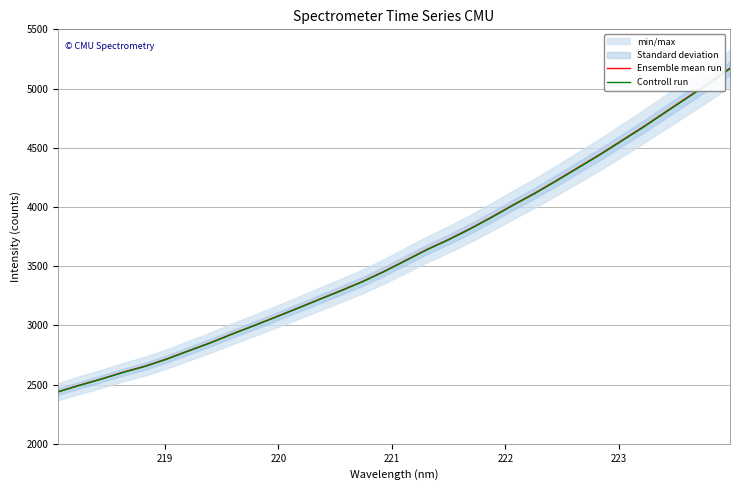

Reading left to right, extract all data points from this chart.

Ensemble mean run: 2440.6	2496.5	2548.8	2605.3	2655.8	2716.7	2785.5	2853.2	2927.0	2997.4	3069.7	3143.1	3217.9	3291.8	3368.6	3454.2	3547.2	3641.4	3725.5	3817.5	3916.2	4019.9	4119.0	4225.7	4335.6	4445.4	4561.6	4678.1	4800.9	4922.4	5044.6	5172.3
Controll run: 2438.2	2494.0	2546.2	2602.7	2653.1	2714.0	2782.7	2850.3	2924.0	2994.4	3066.6	3139.9	3214.7	3288.5	3365.2	3450.8	3543.6	3637.8	3721.8	3813.6	3912.2	4015.9	4114.9	4221.5	4331.3	4440.9	4557.1	4673.4	4796.1	4917.5	5039.6	5167.2